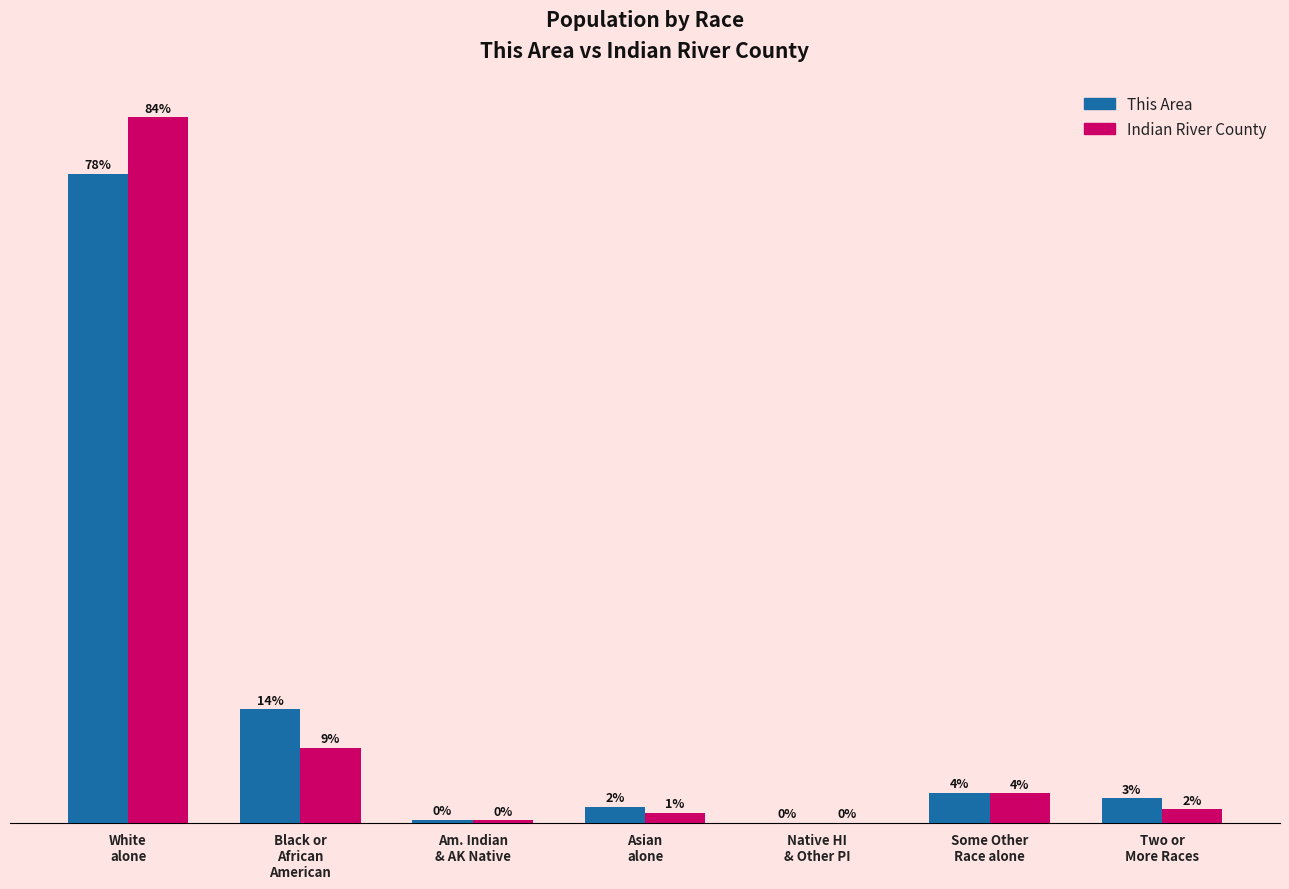

What are all the series names shown in the legend?

This Area, Indian River County